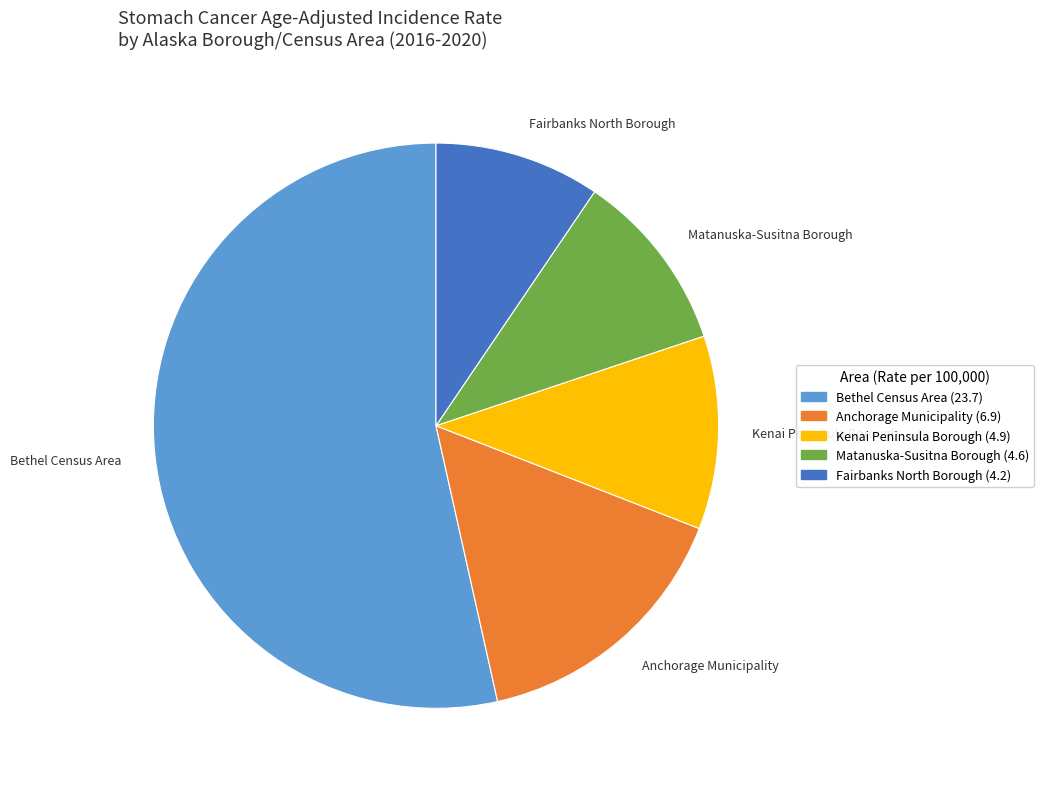

Which has a higher value, Kenai Peninsula Borough or Fairbanks North Borough?

Kenai Peninsula Borough